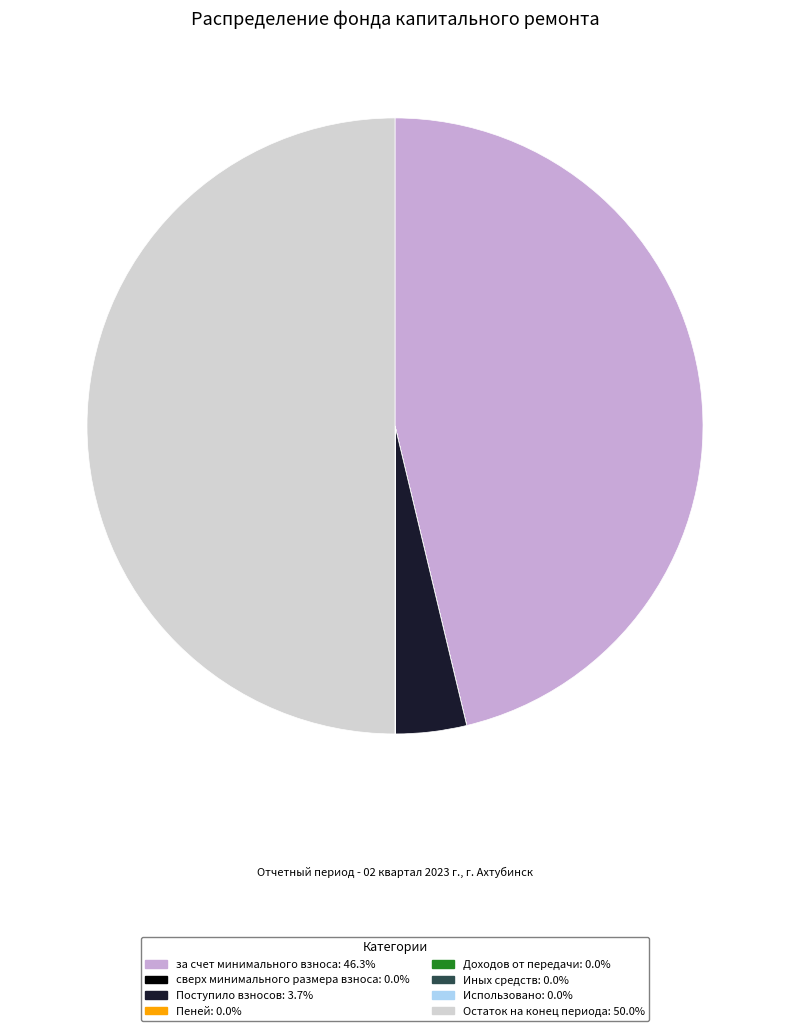

Which has a higher value, за счет минимального взноса or Остаток на конец периода?

Остаток на конец периода